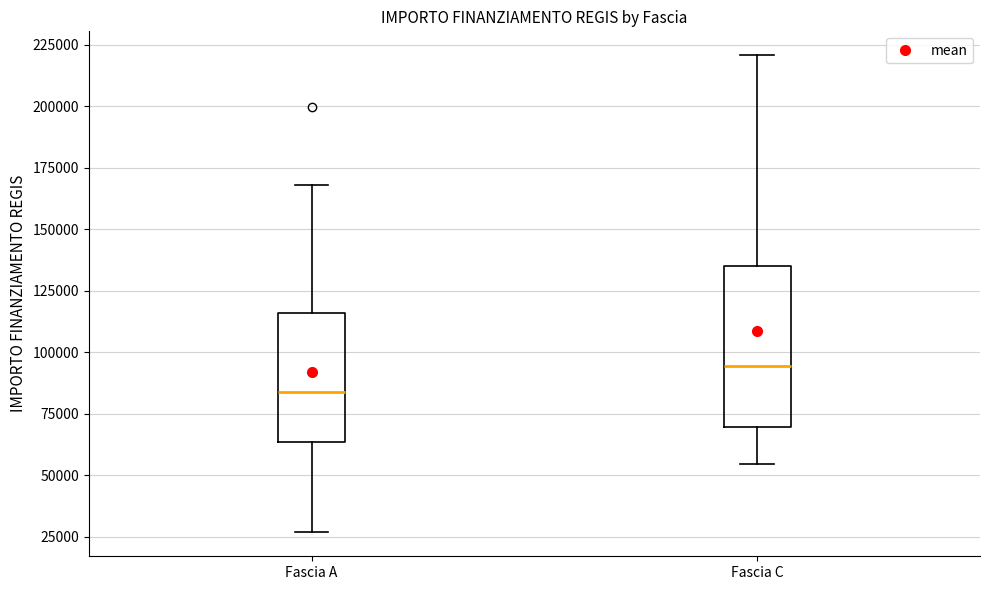

Where is the upper edge of the box for Fascia C on the y-axis? The values are not printed on the chart, so give them approximately, as read against the axis.

135000